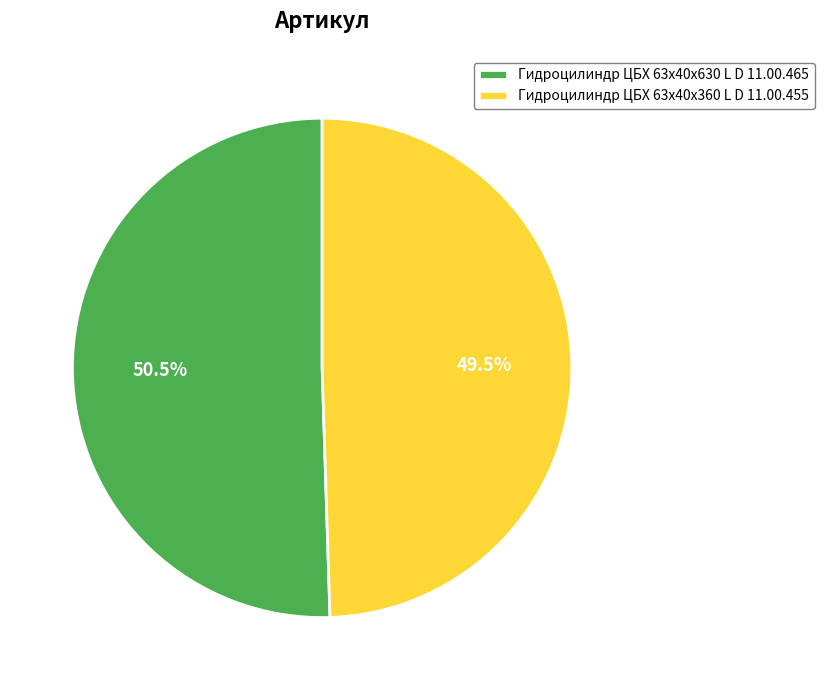

Which slice is the largest?

Гидроцилиндр ЦБХ 63х40х630 L D 11.00.465